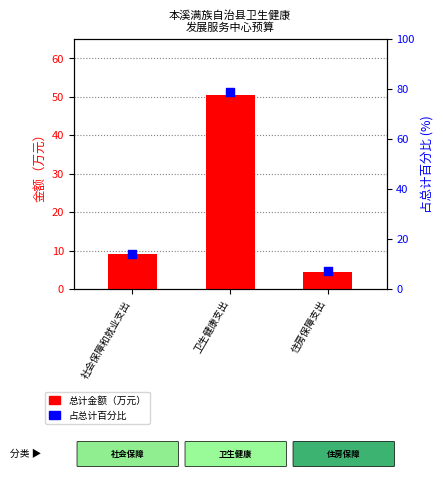

What is the total value across all series at 住房保障支出?

11.6